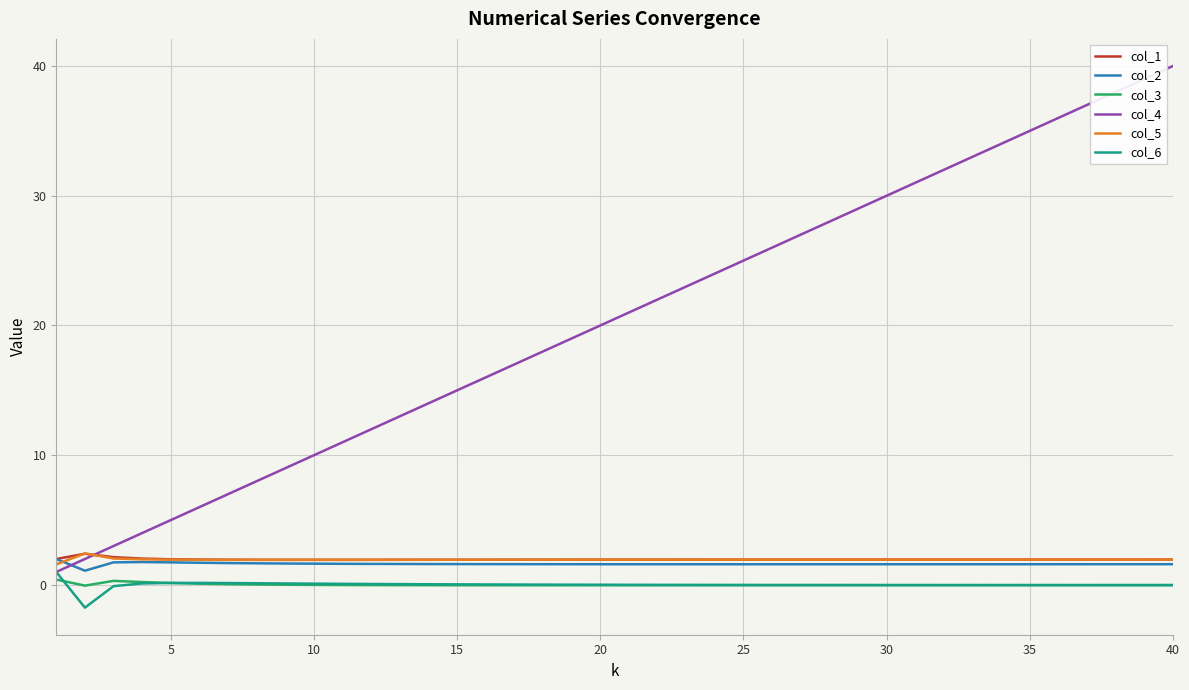

Count the number of categories in the chart.

40